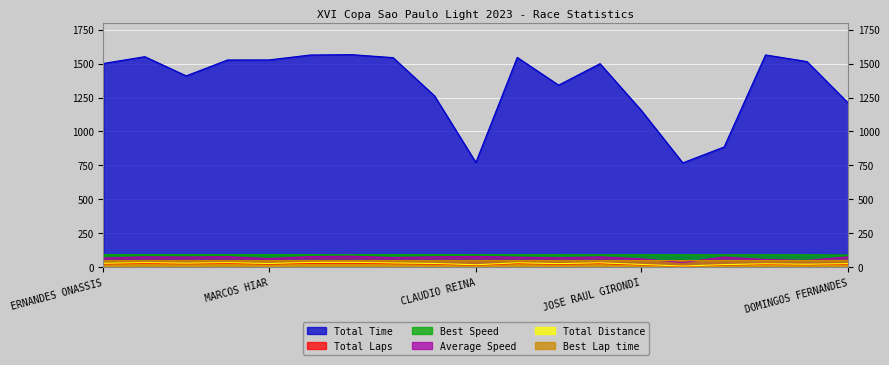

Between ERNANDES ONASSIS and EUVALDO LUZ, which series saw the biggest shift?

Total Time